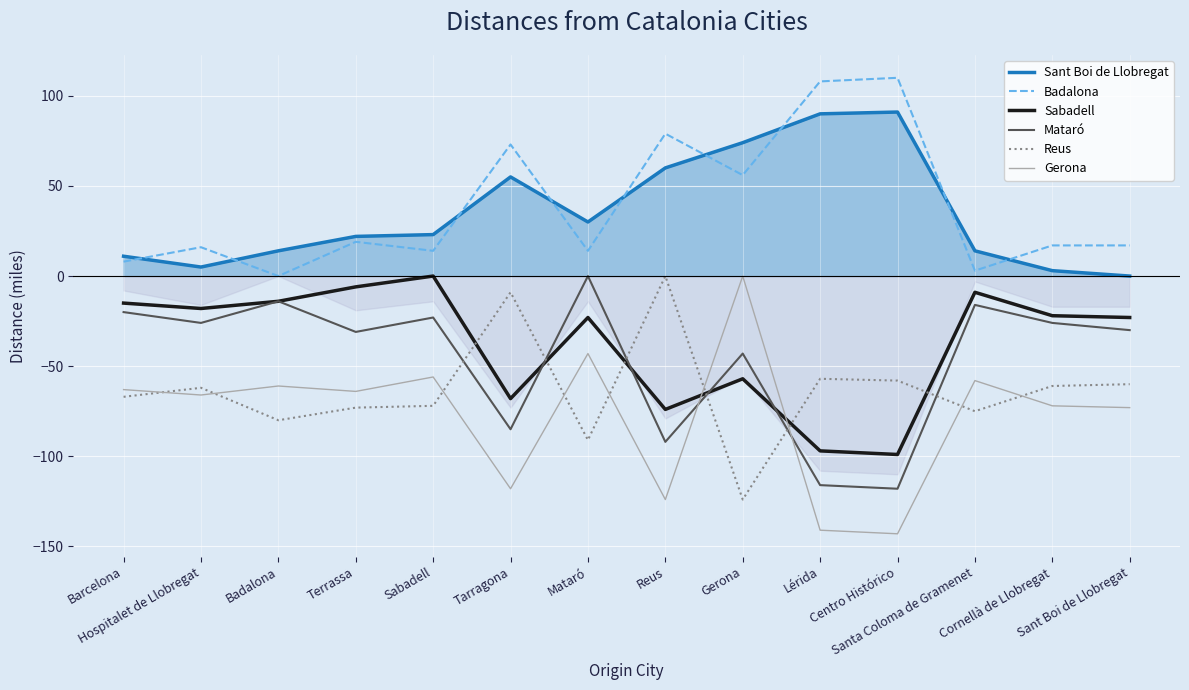

What is the sum of the Mataró values at Gerona and Mataró?

-43